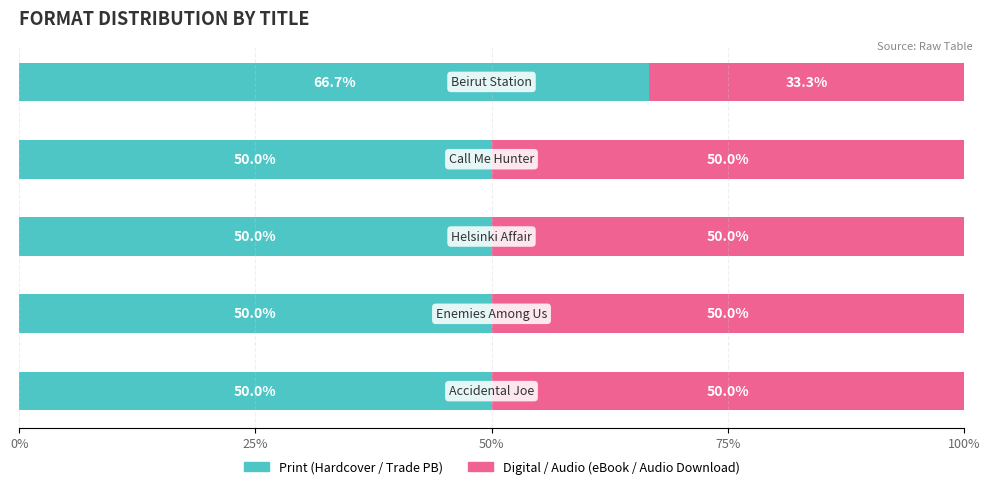

Is it true that Print (Hardcover/Trade PB) equals 28.9 at 0%?

False